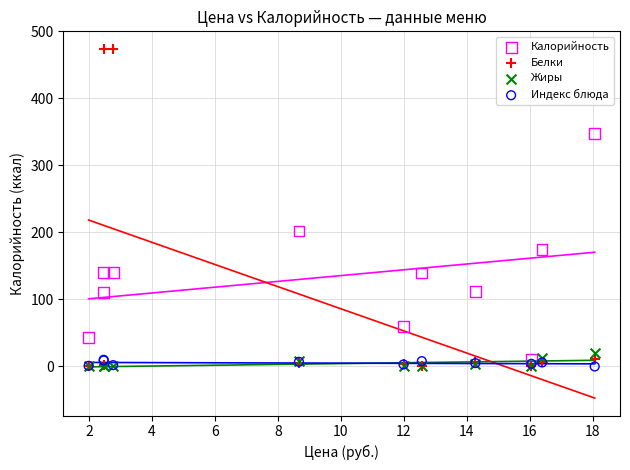

Across all series, what Y value is closest to 237?

202.0